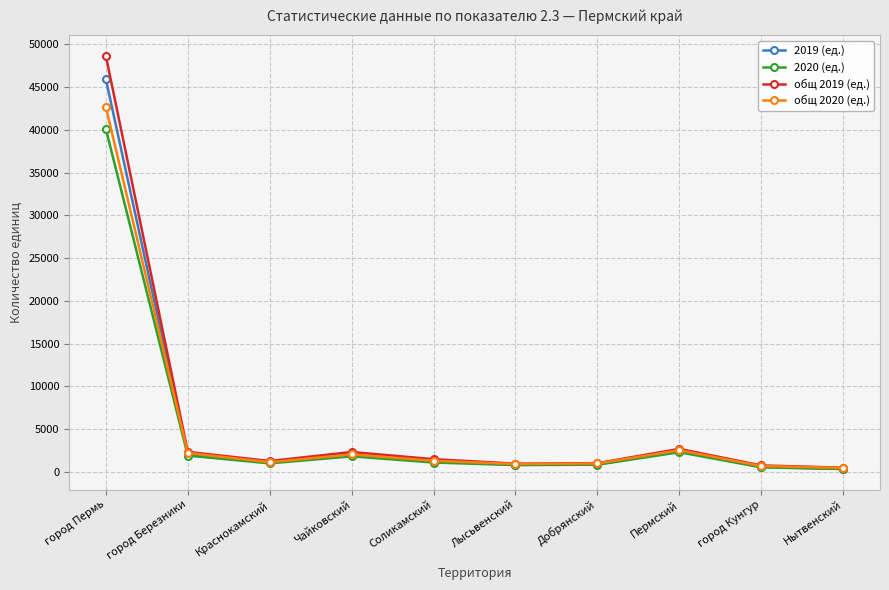

Is it true that общ 2019 (ед.) equals 31637 at город Пермь?

False